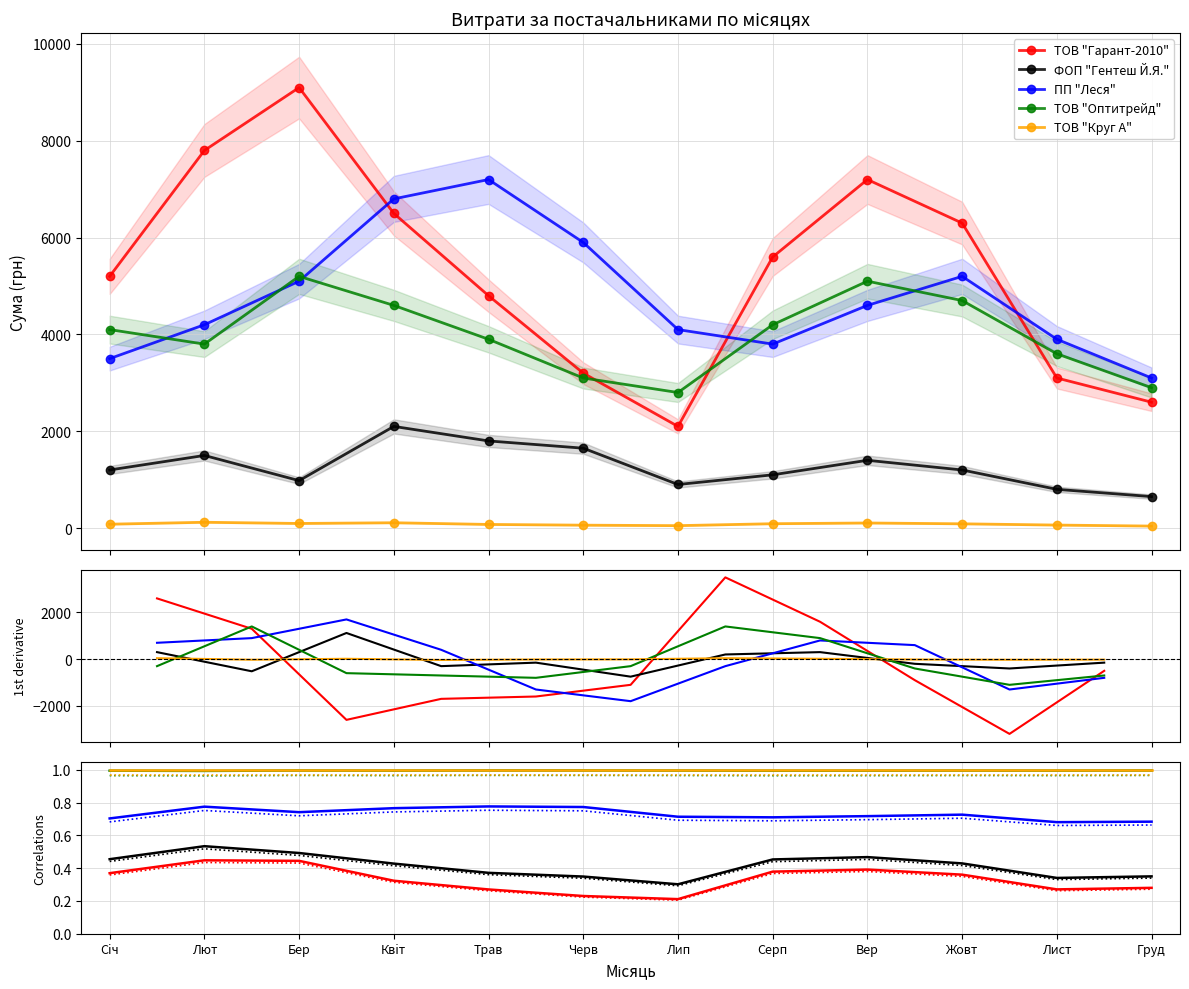

At how many categories does at least one series exceed 0?

12